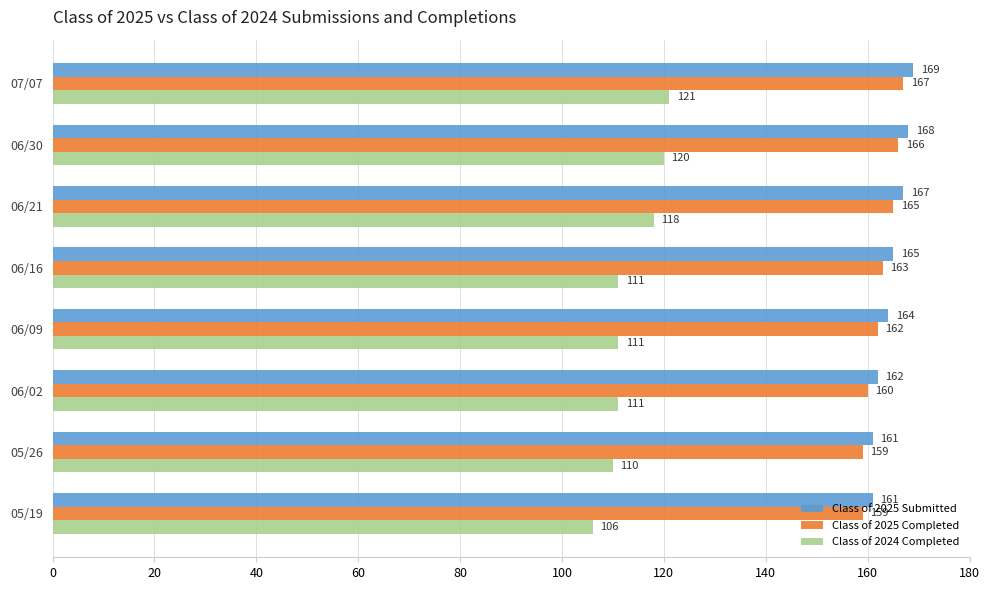

What is the difference between the second highest and second lowest values in the Class of 2025 Completed series?

7